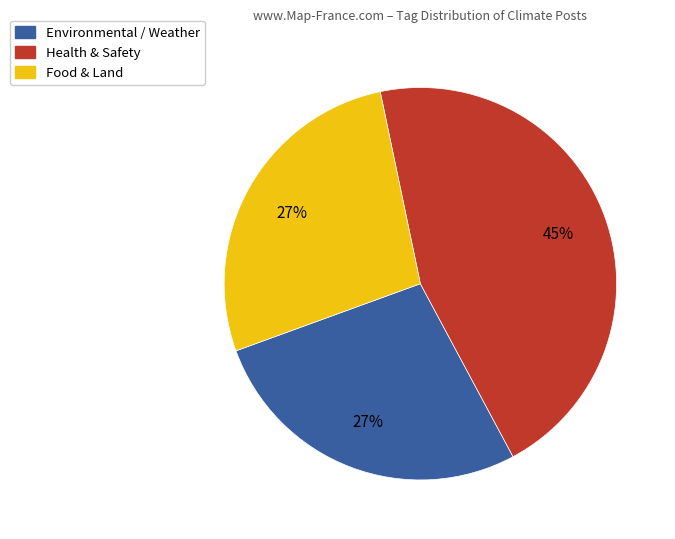

To the nearest percent, what is the difference between the largest and smallest slice percentages?

18%